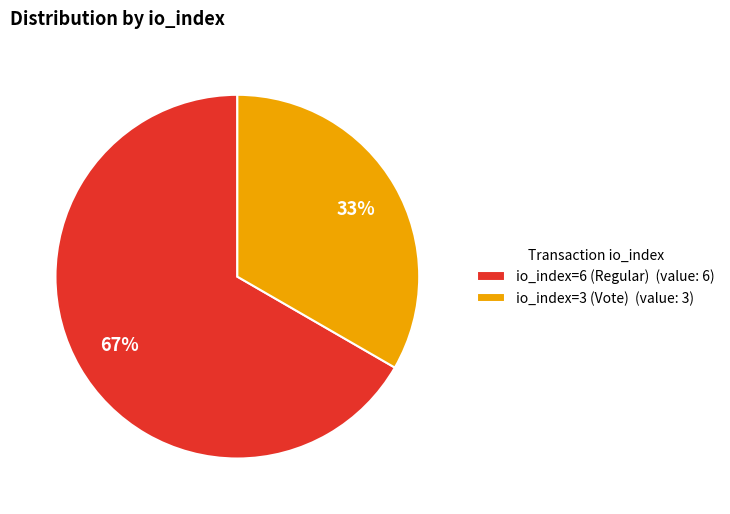

What percentage is the io_index=6 (Regular) slice, to the nearest percent?

67%